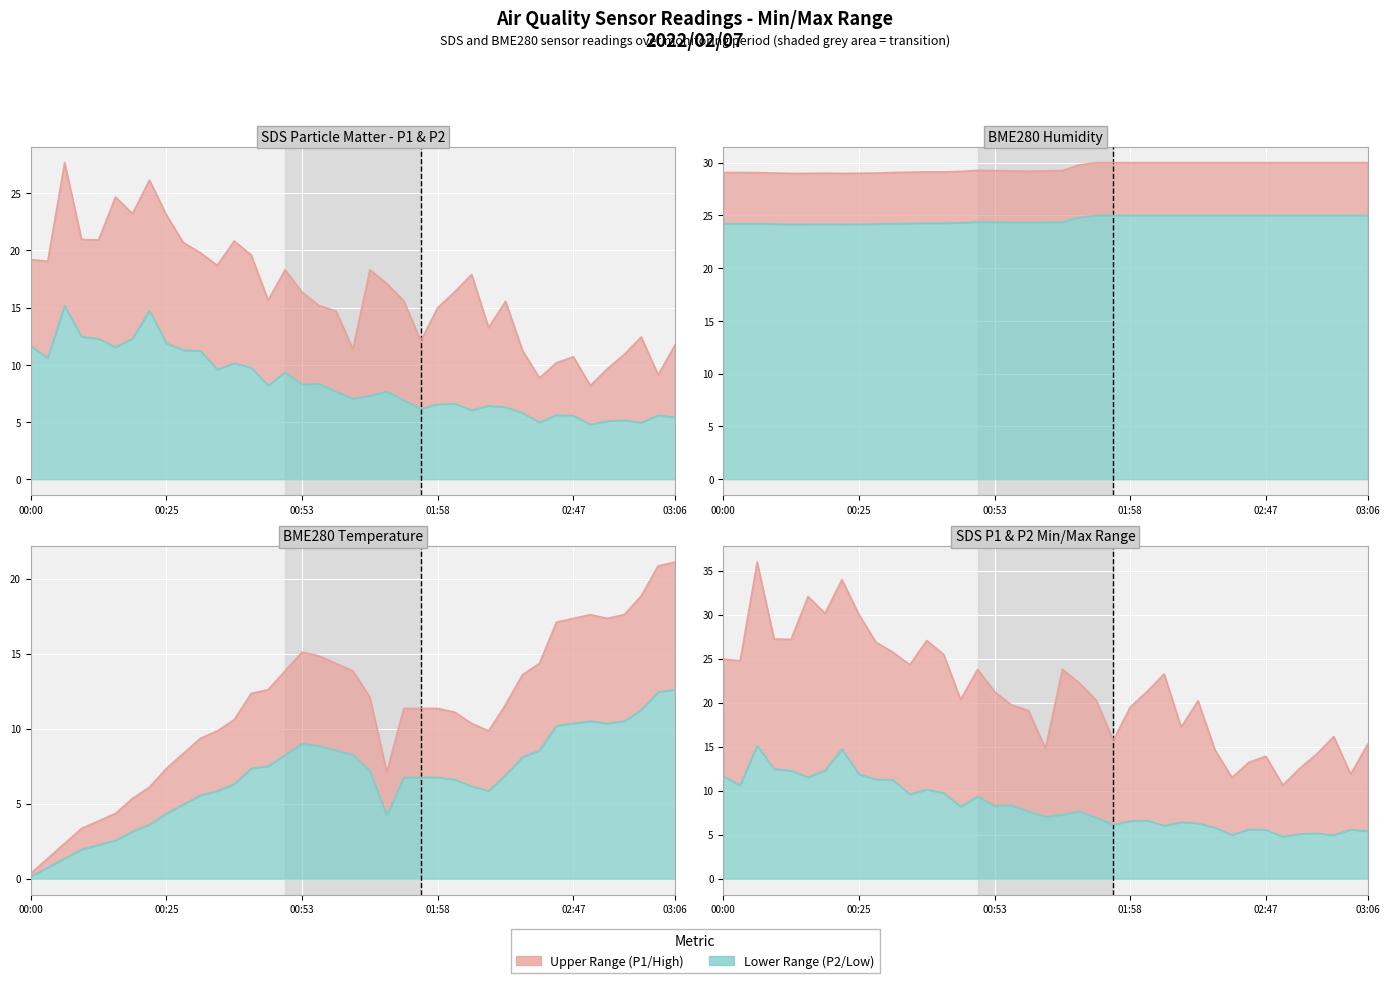

How many data points in SDS_P1 are less than 16?

19